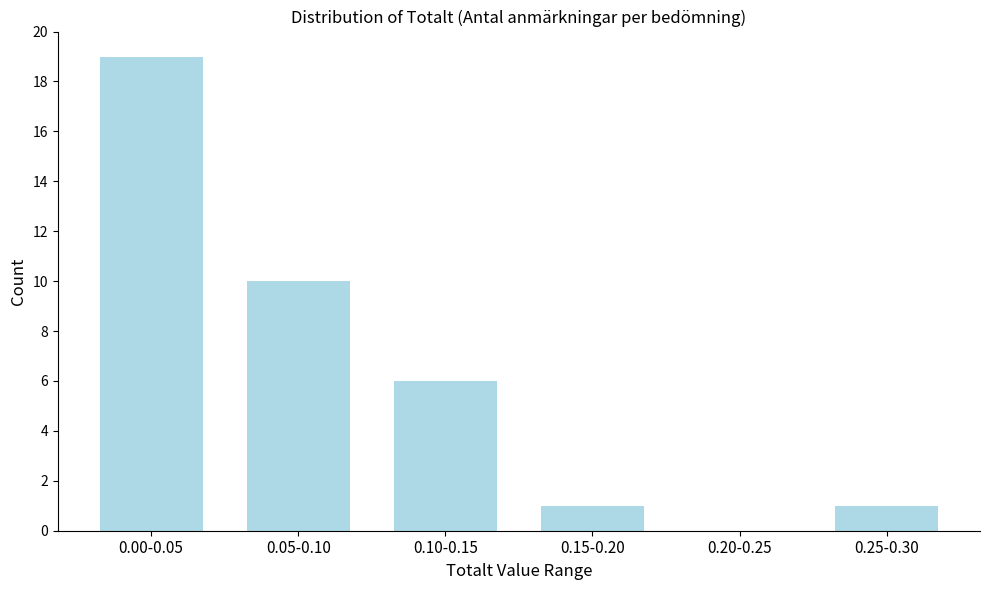

Reading right to left, list all the values displayed in this chart.

0.25-0.30=1	0.20-0.25=0	0.15-0.20=1	0.10-0.15=6	0.05-0.10=10	0.00-0.05=19